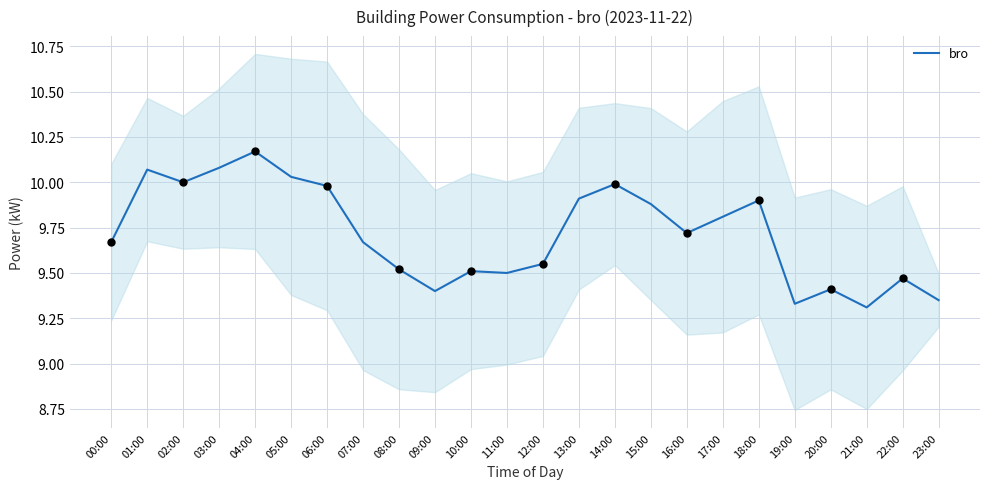

What is the change in value from 00:00 to 19:00?

-0.3